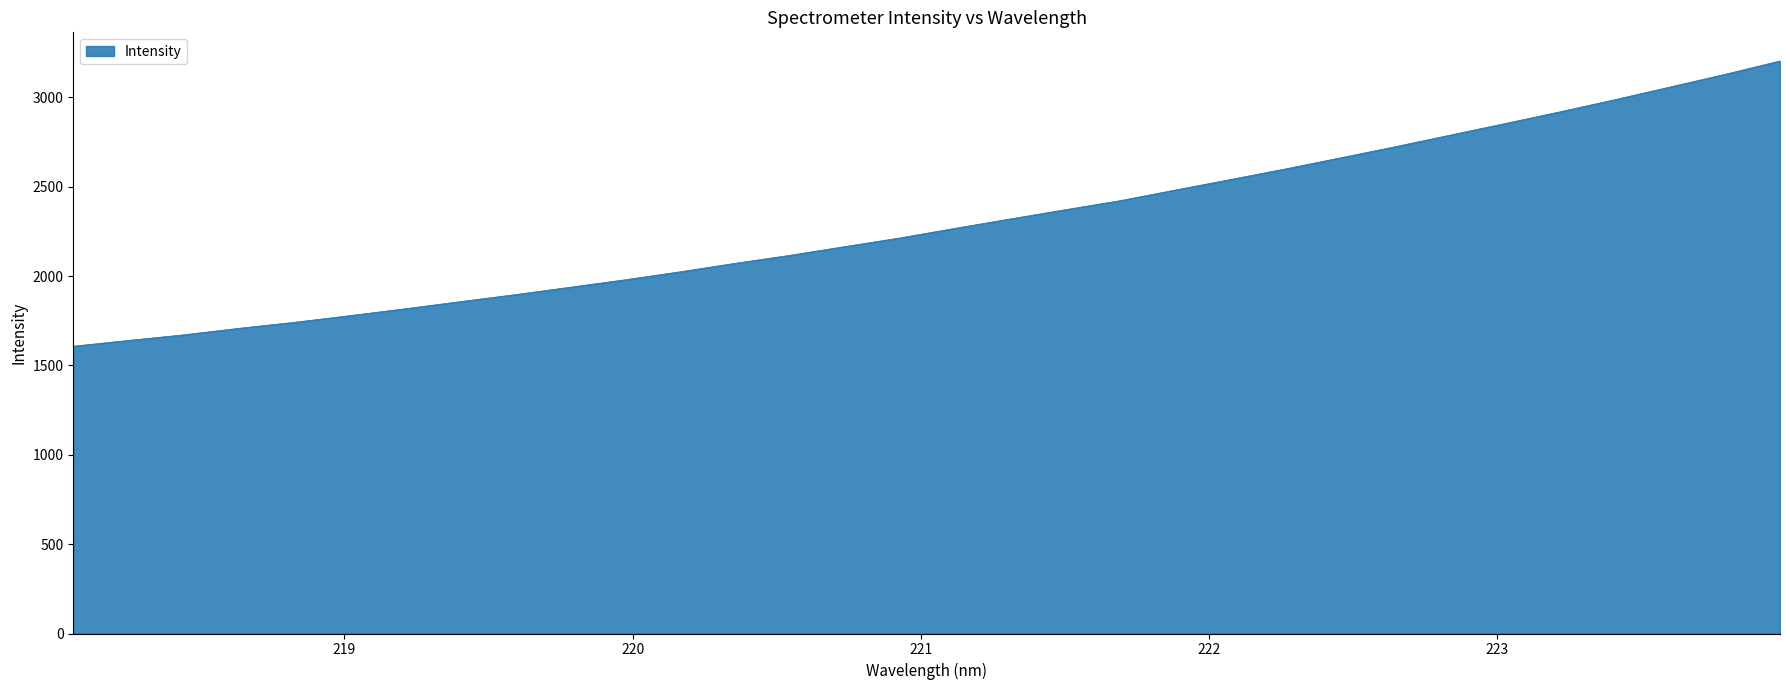

Does the chart display data point markers on the line(s)?

No